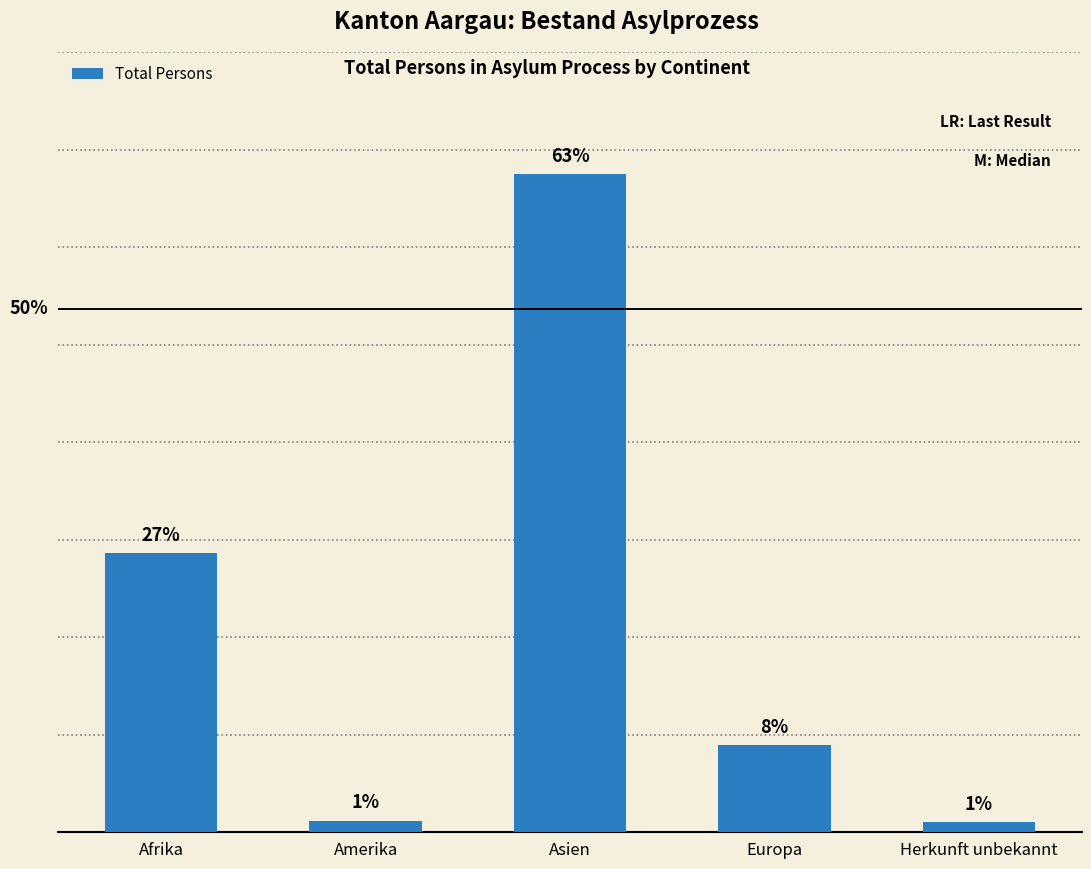

Does the chart contain stacked bars?

No